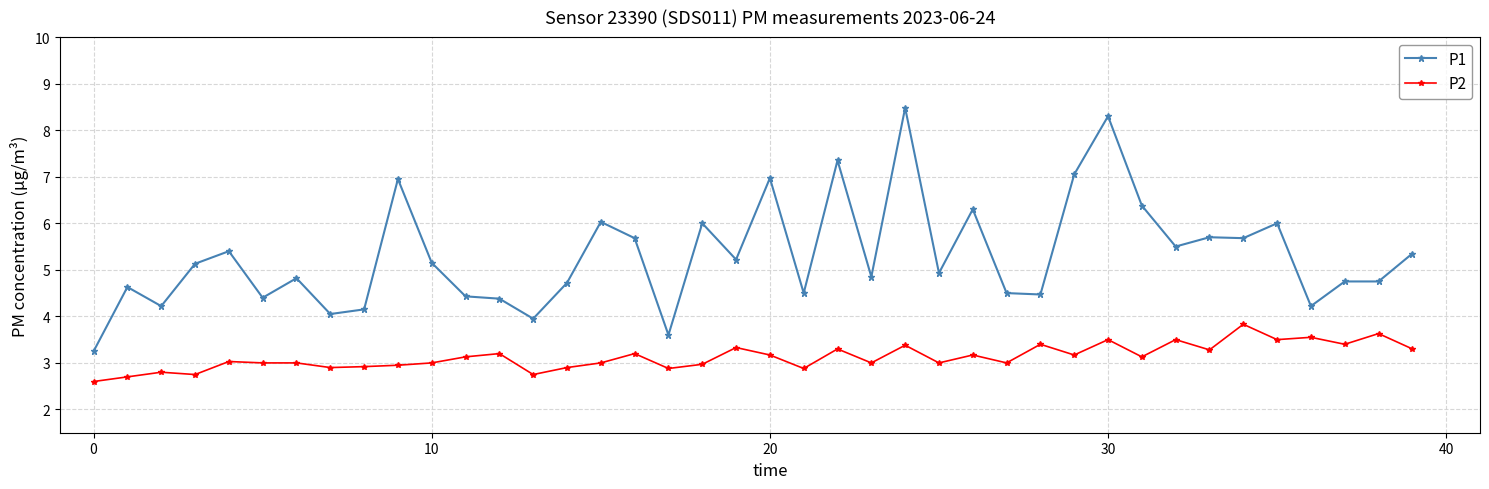

True or false: P2 and P1 intersect in this chart.

False